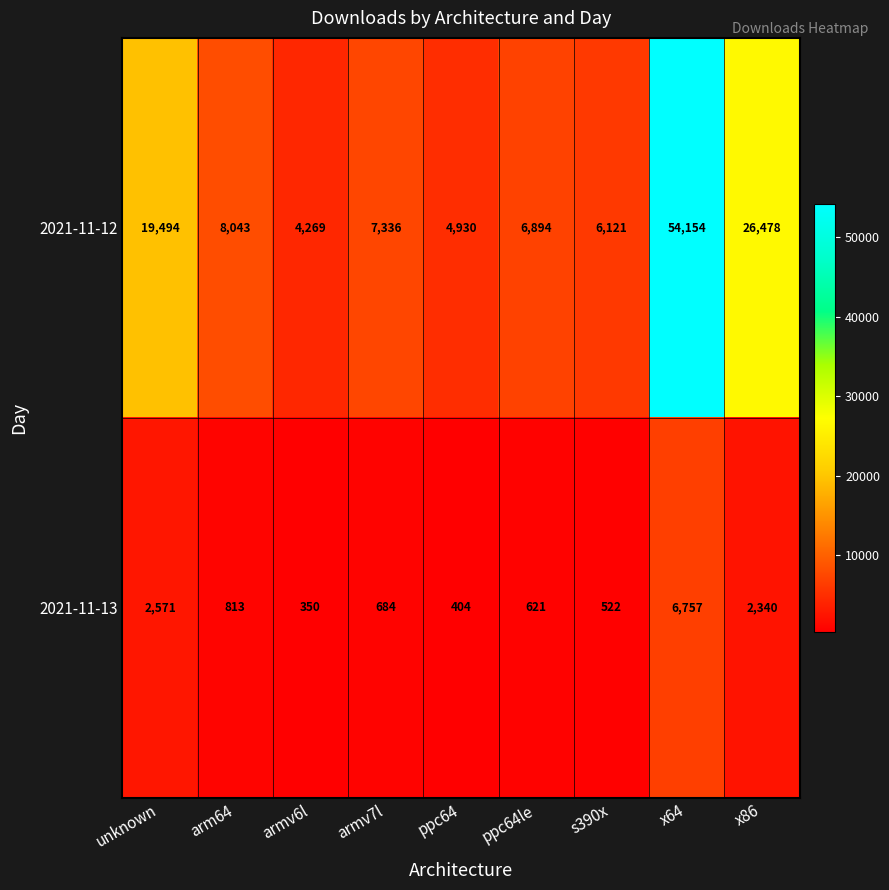

Which series has the largest total across all categories?

2021-11-12